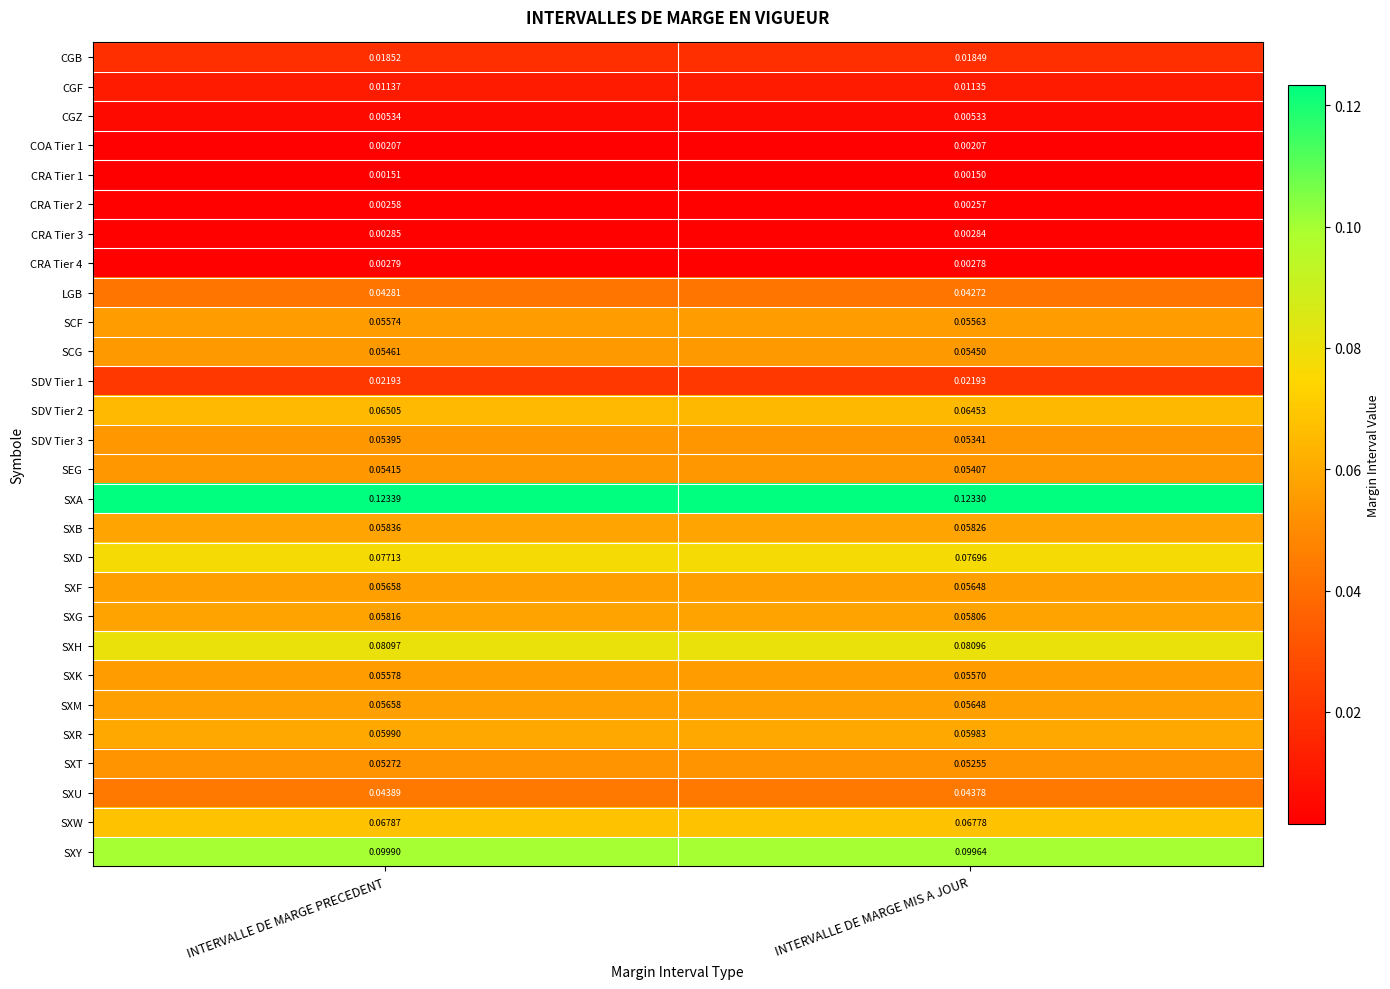

Which series has the largest total across all categories?

SXA